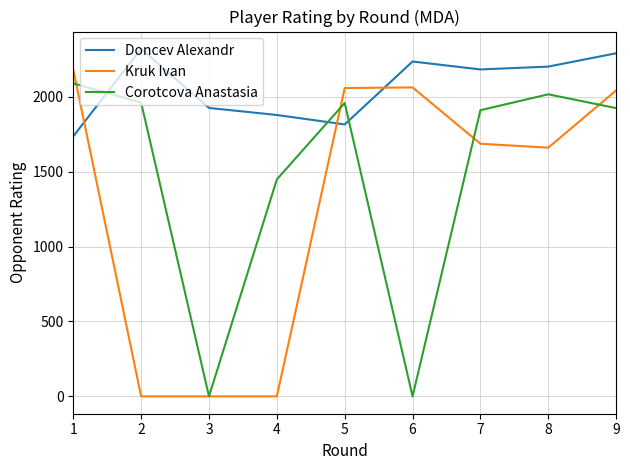

The value of Doncev Alexandr at 6 is 3232. True or false?

False